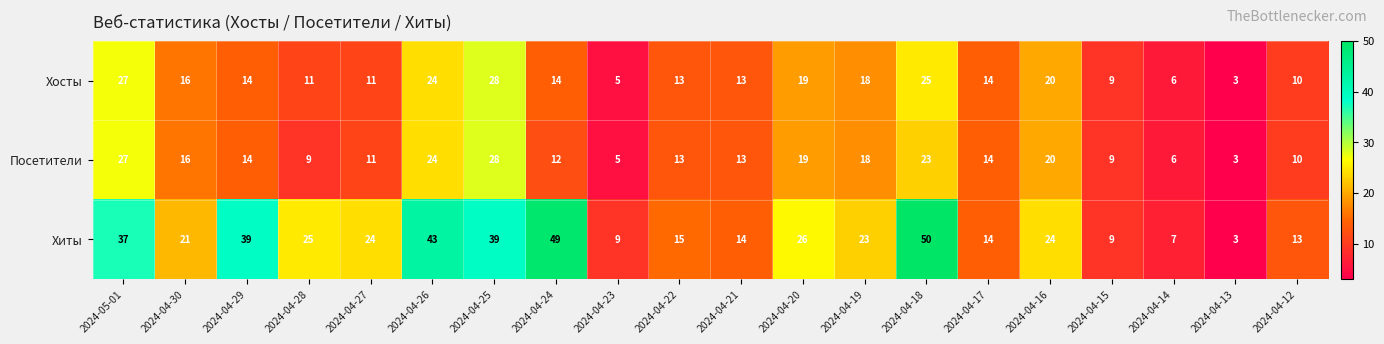

Is the value of Хосты at 2024-05-01 greater than the value of Посетители at 2024-04-13?

Yes